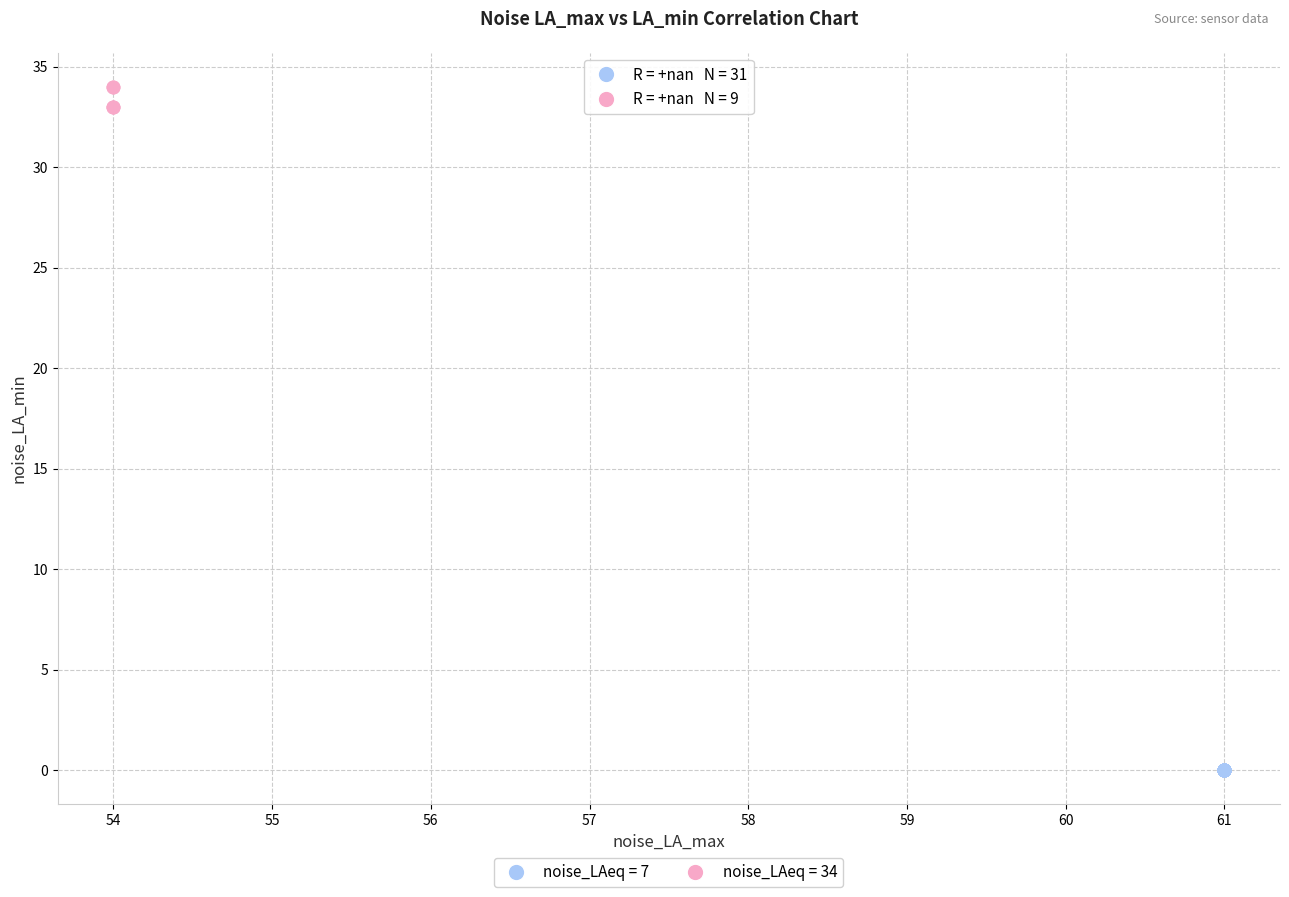

Which series reaches the minimum Y coordinate?

noise_LAeq = 7